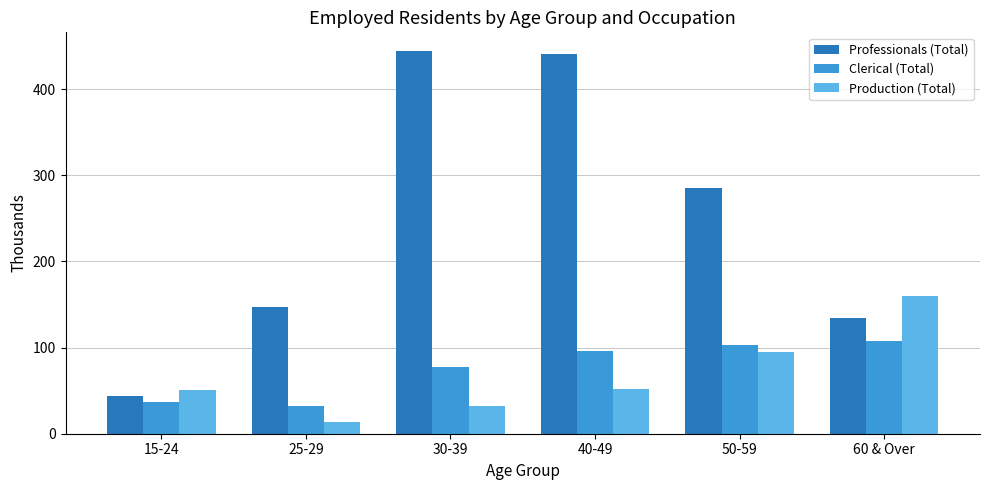

What is the sum of all Production (Total) values?

403.3